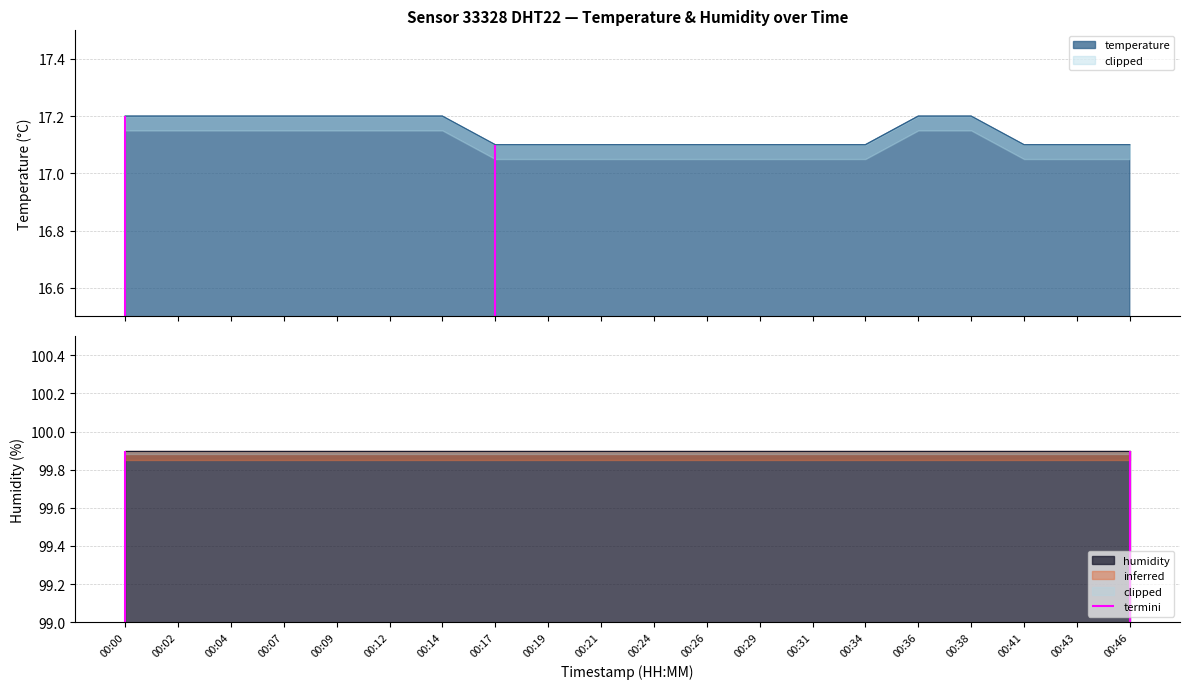

How many lines are shown in the chart?

1